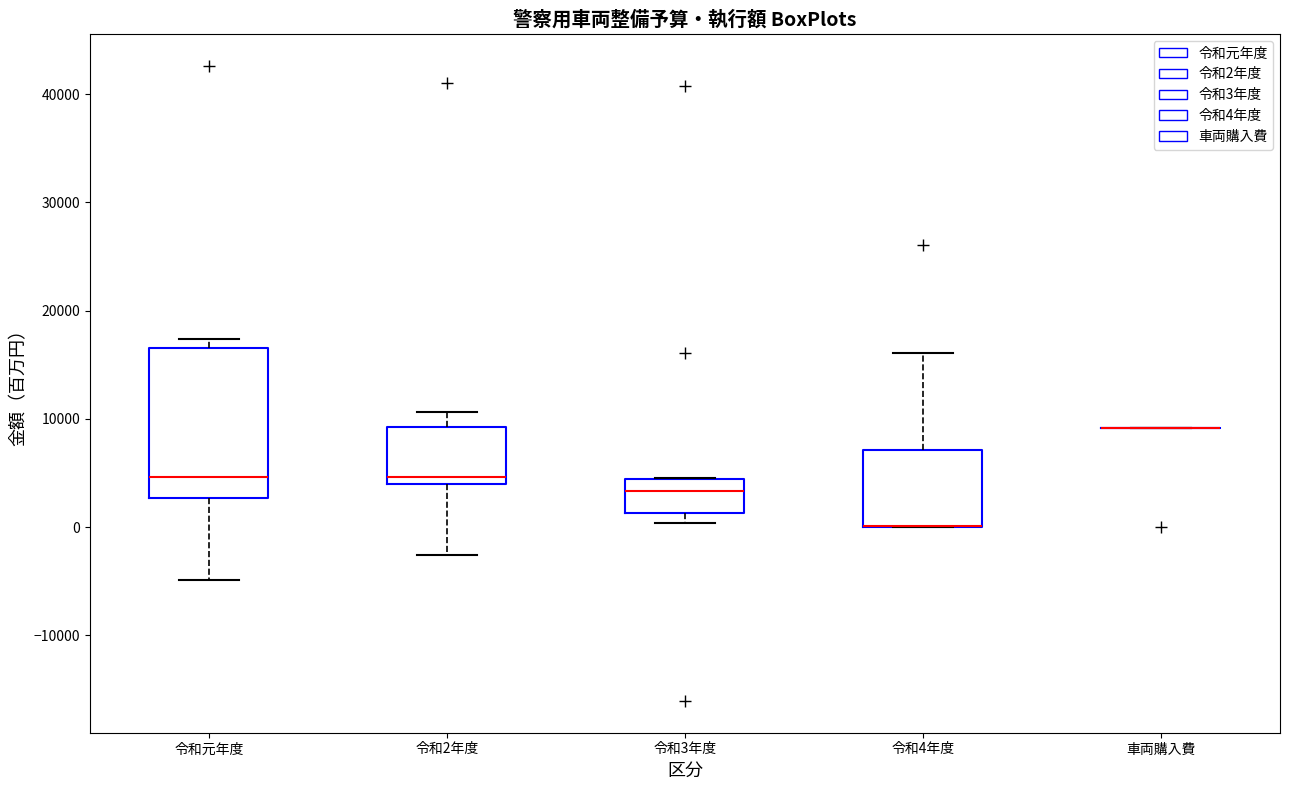

Reading left to right, read every box against the y-axis: the position of its median line, the range the box covers, and the ends of its whiskers. The values are not printed on the chart, so give them approximately, as read against the axis.

令和元年度: median 5000, box 3000 to 17000, whiskers -5000 to 17000 (just above the box's upper edge)
令和2年度: median 5000, box 4000 to 9000, whiskers -3000 to 11000
令和3年度: median 3000, box 1000 to 4000, whiskers 0 to 4000
令和4年度: median 0 (drawn on the box's lower edge), box 0 to 7000, whiskers 0 to 16000
車両購入費: box collapsed to a line at 9000, whiskers 9000 to 9000